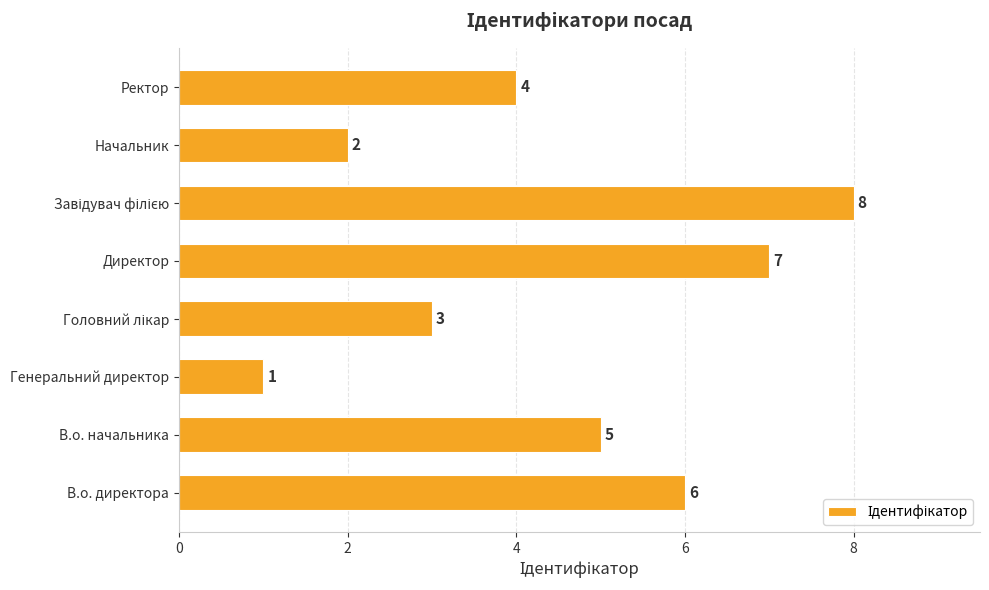

Between Ректор and В.о. директора, which is larger?

В.о. директора